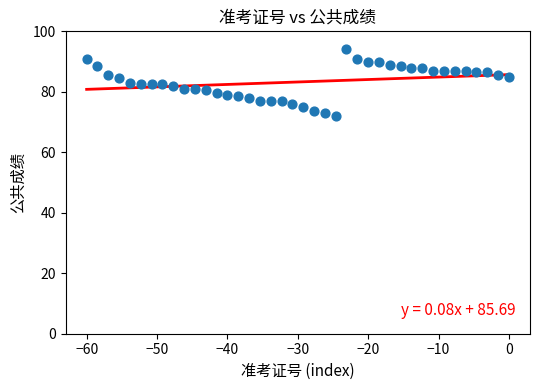

What is the range of X values (max minus min)?

60.0